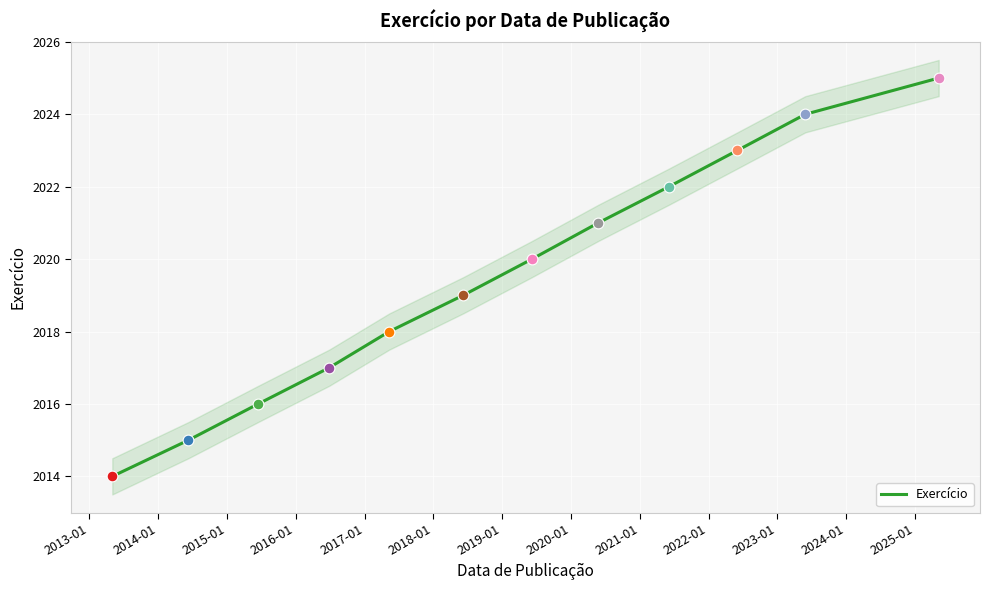

What is the highest value of the Exercício series?

2025